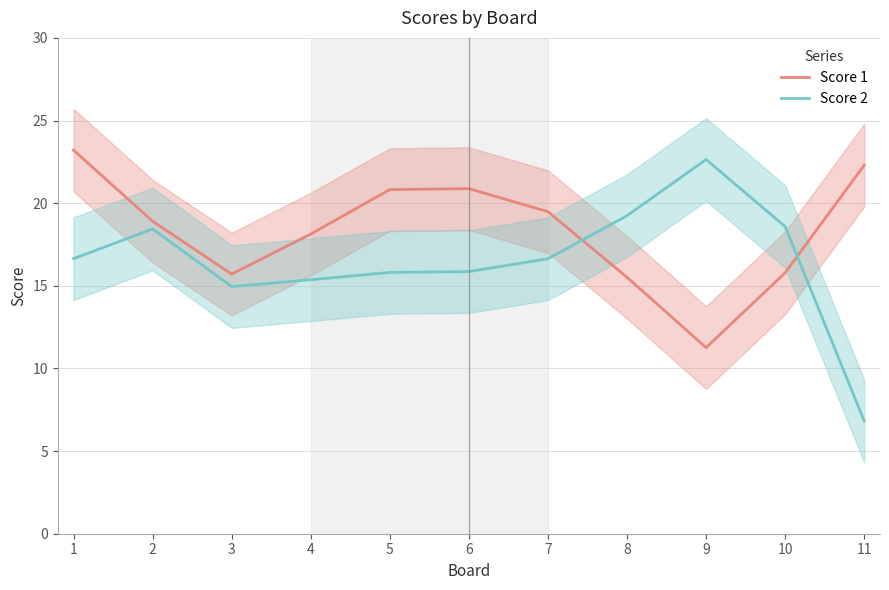

After their last crossing, which series has the higher values: Score 1 or Score 2?

Score 1